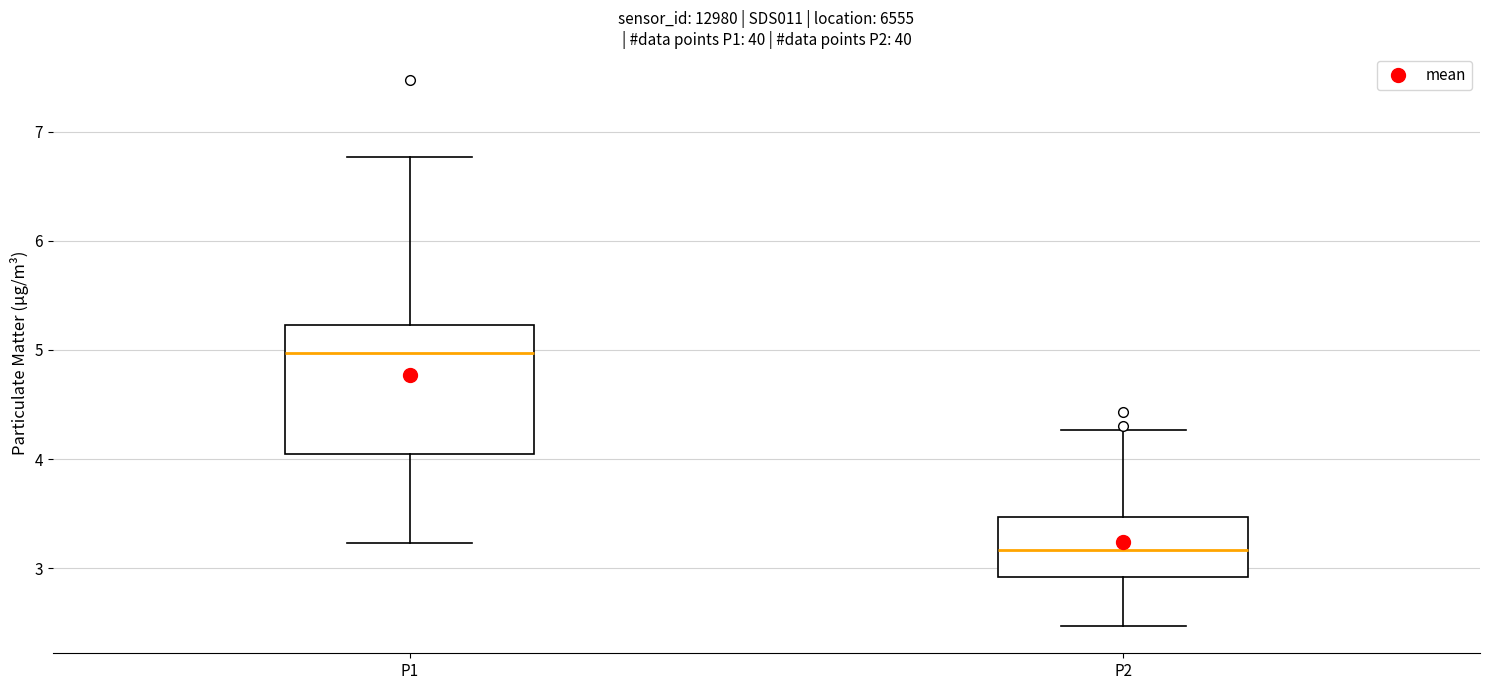

Reading left to right, read every box against the y-axis: the position of its median line, the range the box covers, and the ends of its whiskers. The values are not printed on the chart, so give them approximately, as read against the axis.

P1: median 5.0, box 4.0 to 5.2, whiskers 3.2 to 6.8
P2: median 3.2, box 2.9 to 3.5, whiskers 2.5 to 4.3